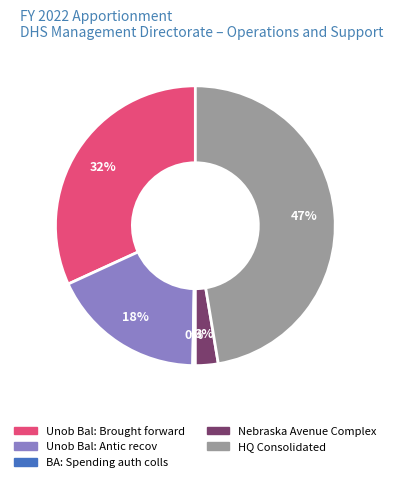

To the nearest percent, what is the average slice percentage?

20%